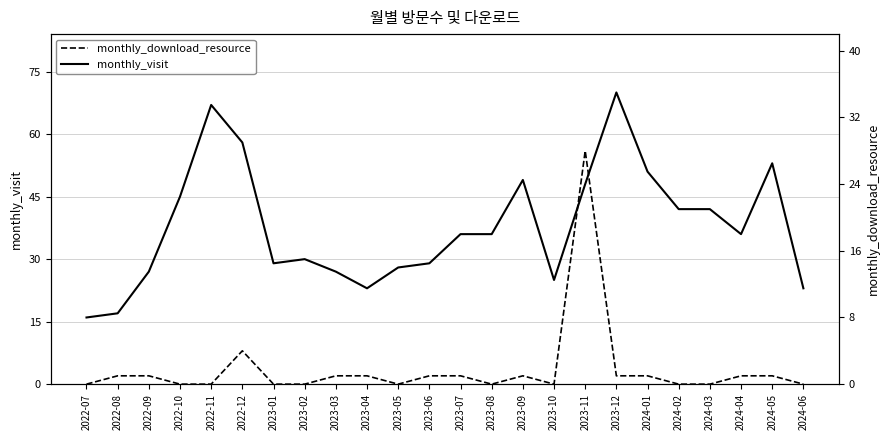

Rank the series by their maximum value, from lowest to highest.

monthly_download_resource, monthly_visit